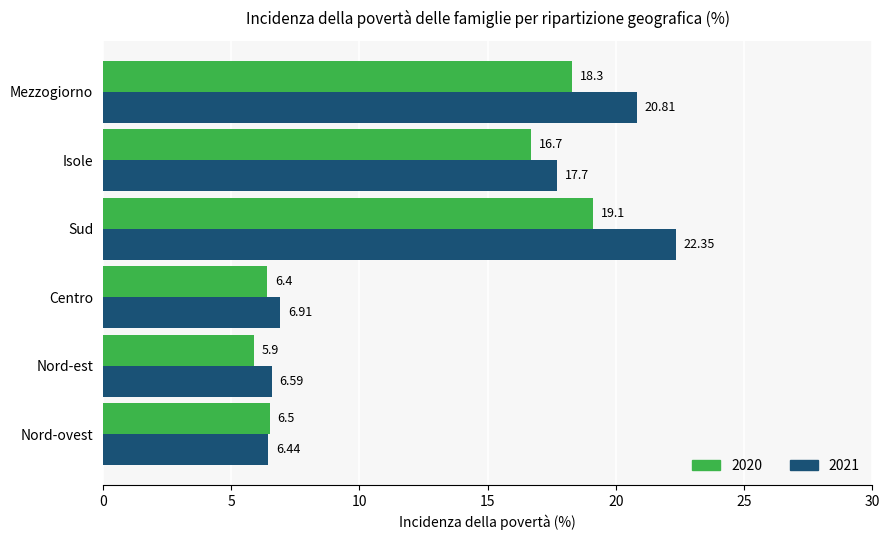

At which label is 2021 closest to 14?

Isole